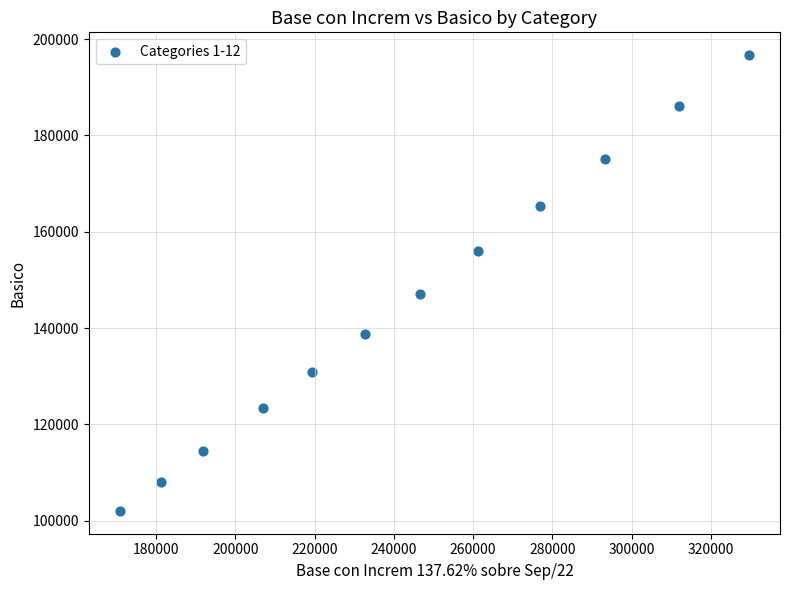

What Y value in the scatter plot is closest to 149351?

147169.3